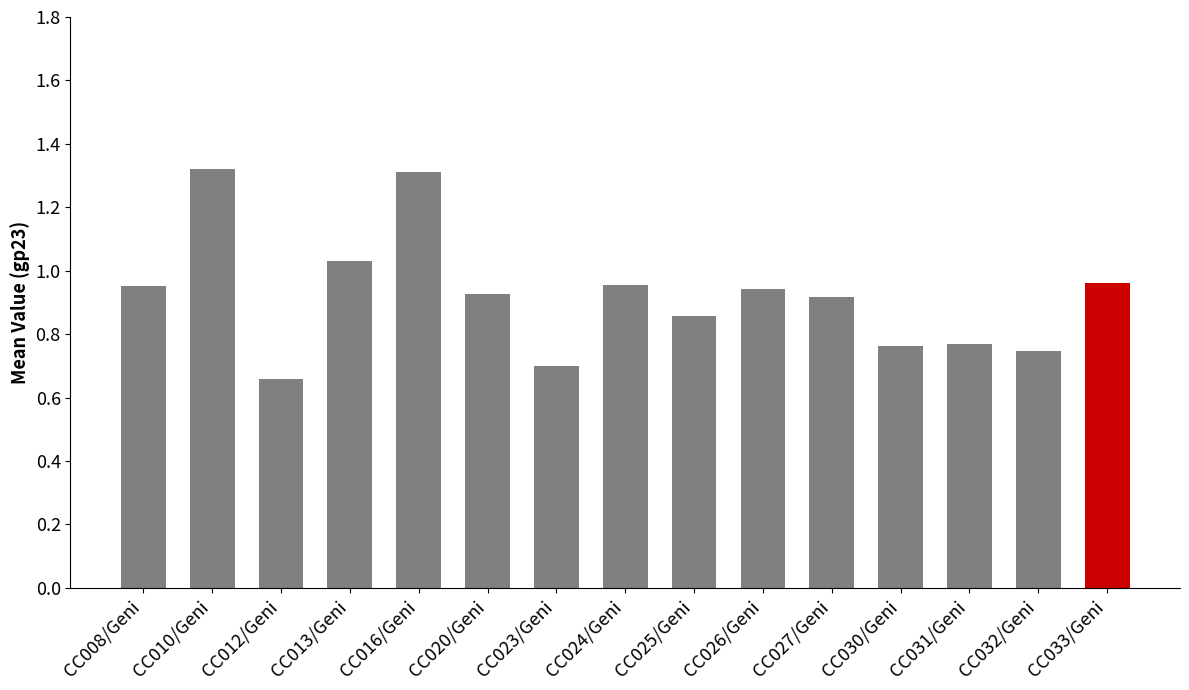

What is the sum of all values?

13.8